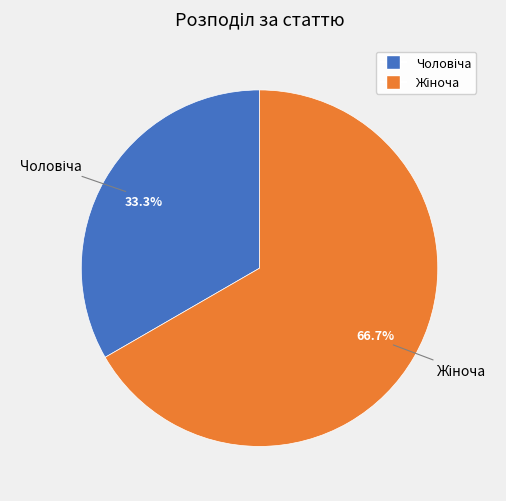

Is there a majority slice in this chart?

Yes